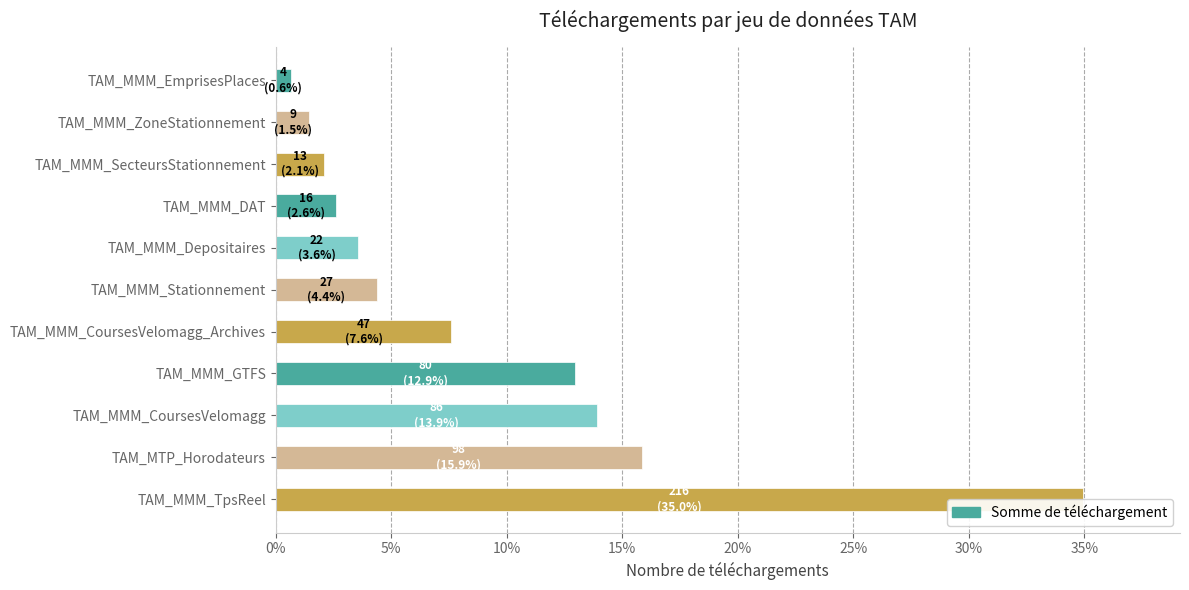

Reading bottom to top, list all the values displayed in this chart.

35.0	15.9	13.9	12.9	7.6	4.4	3.6	2.6	2.1	1.5	0.6